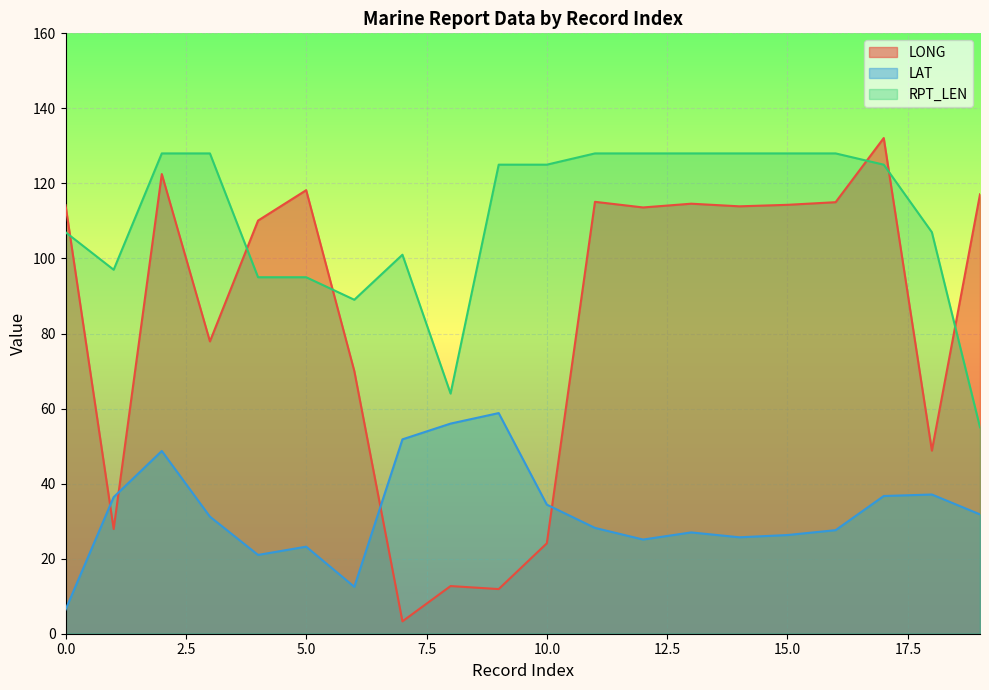

What is the difference between the maximum and minimum values in the LONG series?

128.8